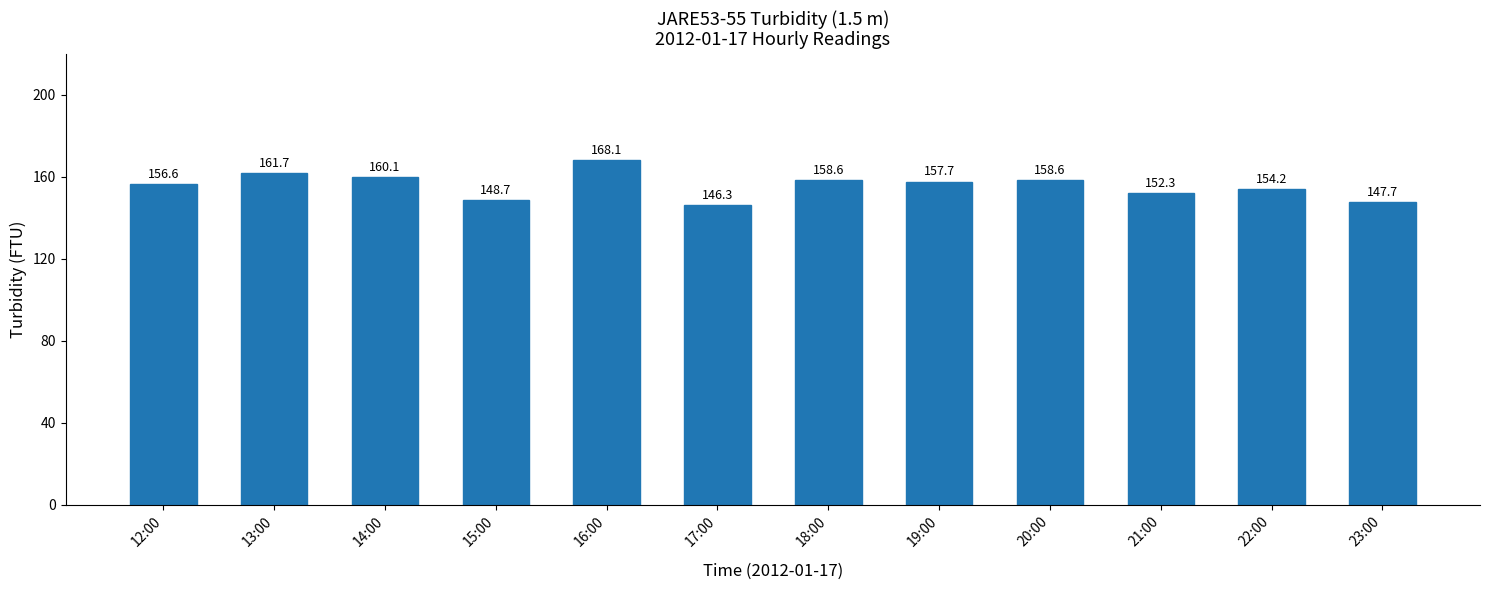

Where does the data first go above 157?

13:00